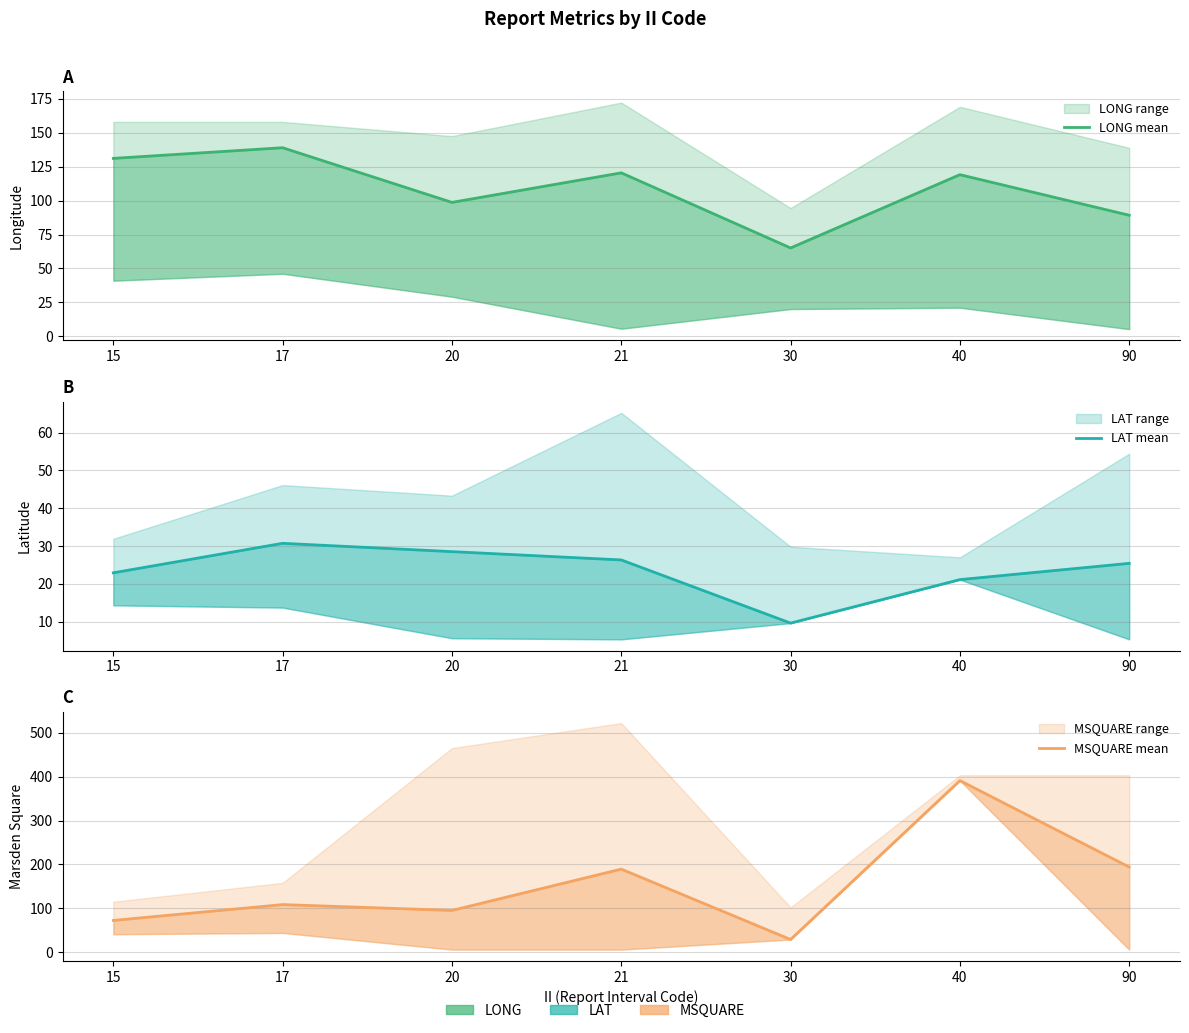

The LONG mean series shows 199.4 at 40. True or false?

False